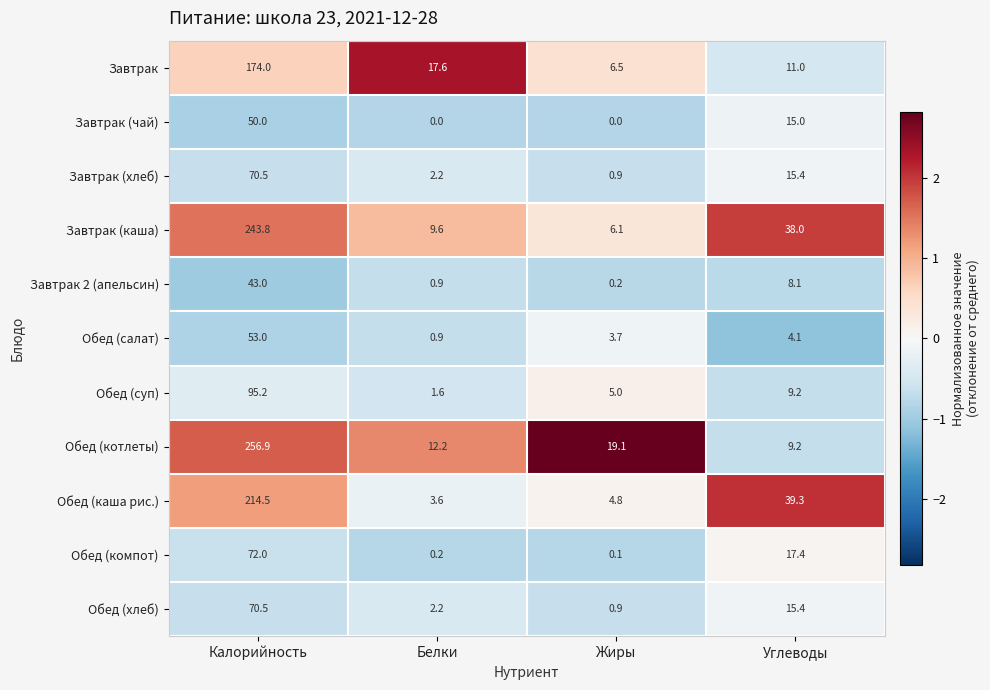

What is the difference between the Обед (котлеты) values at Белки and Калорийность?

244.7